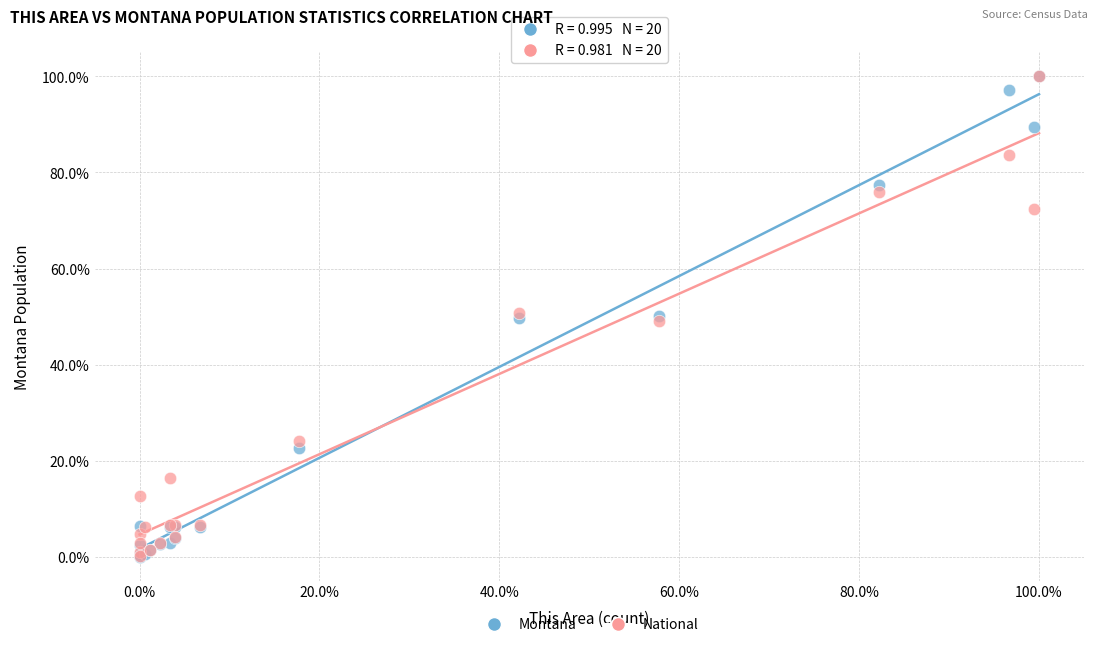

What are all the series names shown in the legend?

Montana, National